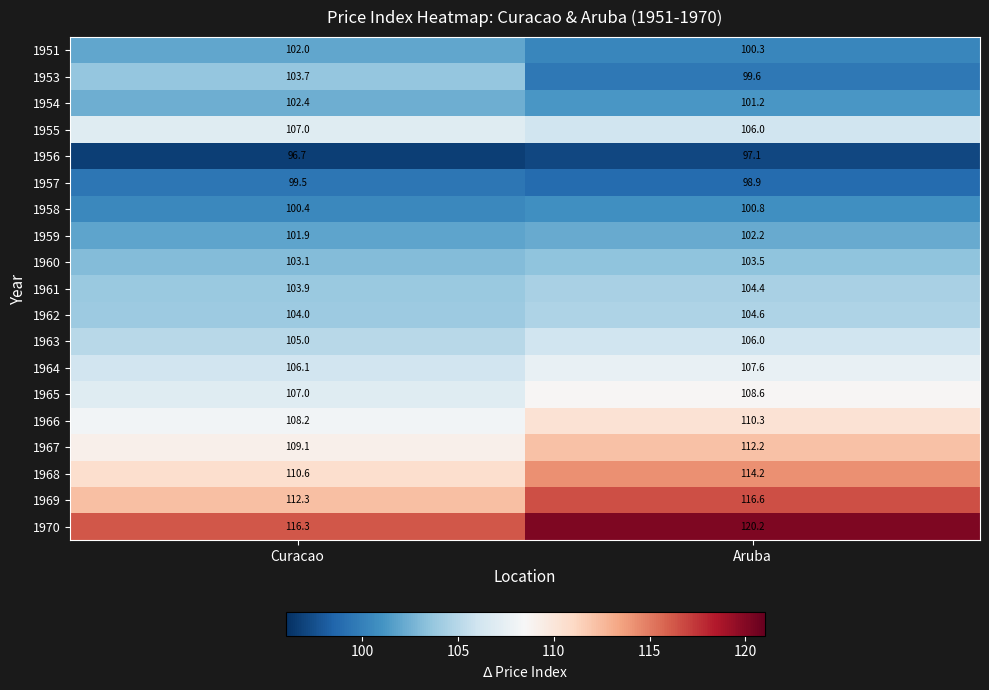

What is the difference between the 1955 values at Curacao and Aruba?

1.0